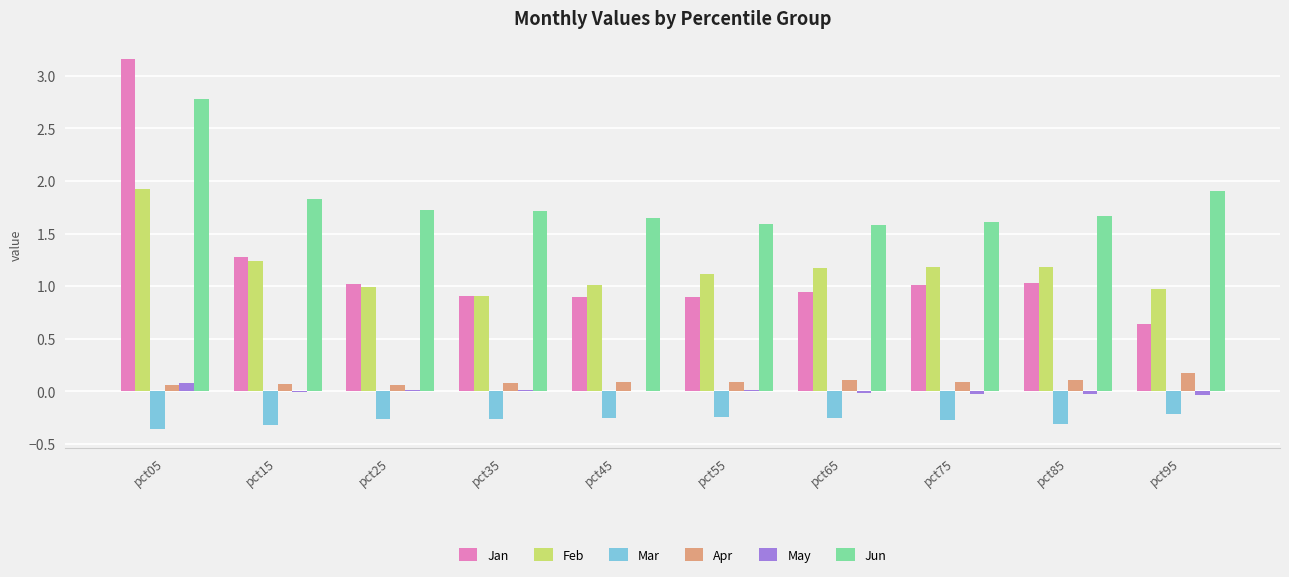

Is it true that Jan equals 0.2 at pct95?

False